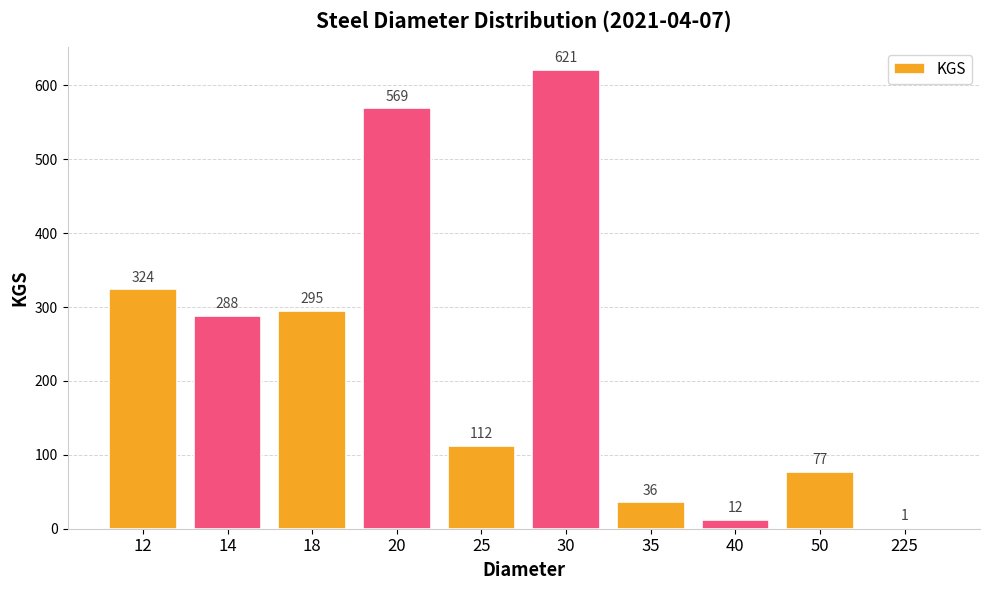

The chart shows a value of 569 at 20. True or false?

True